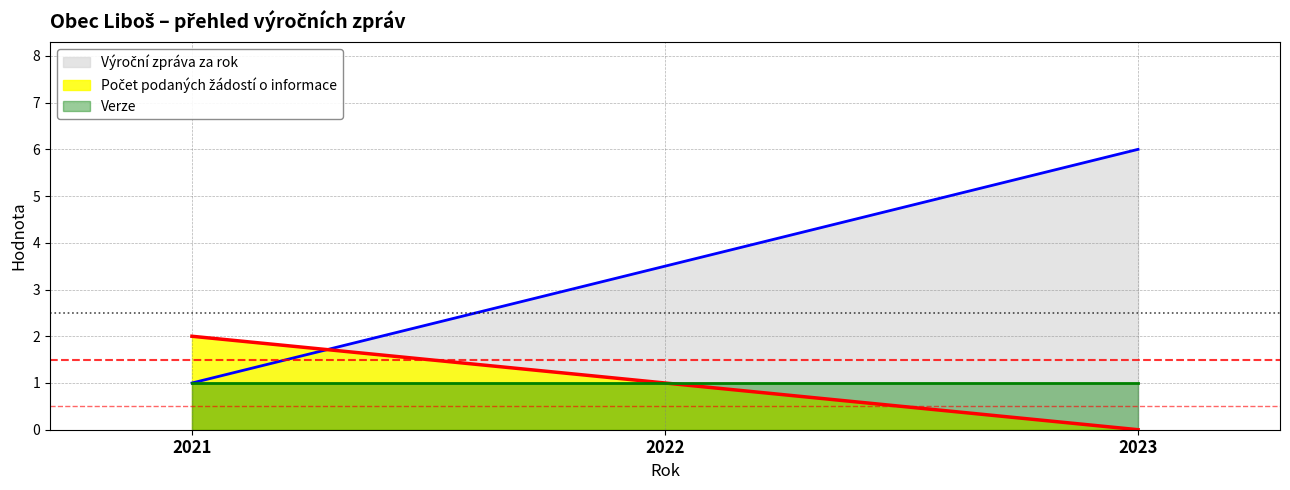

What is the total value across all series at 2021?

4.0